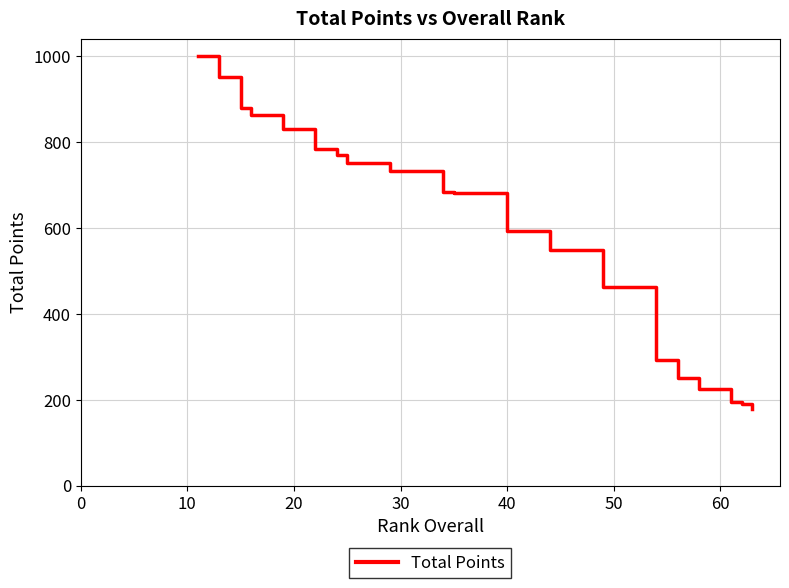

What is the difference between the maximum and minimum values?

821.1